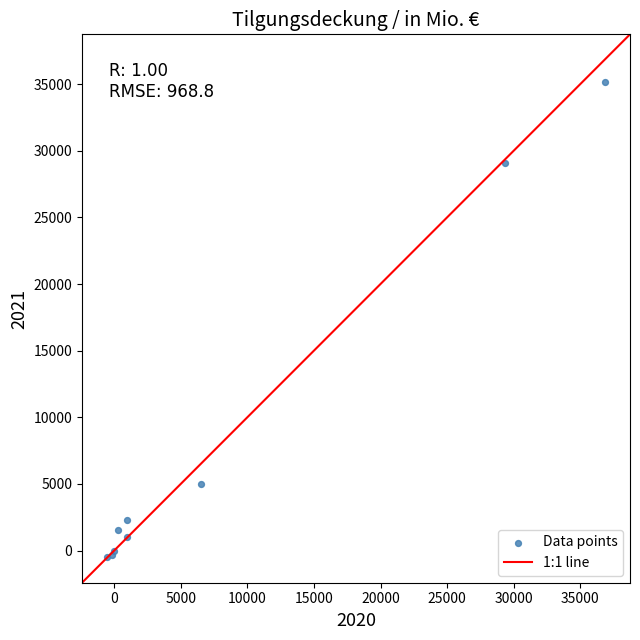

What Y value in the scatter plot is closest to 17337?

29107.0